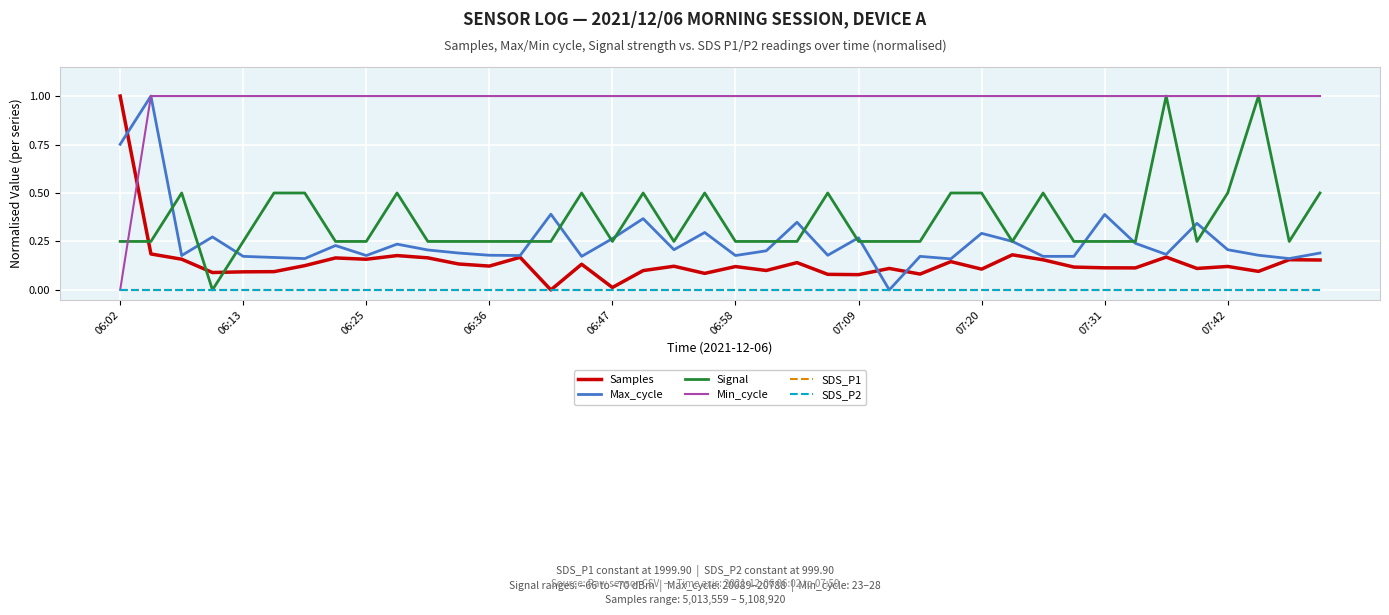

What is the maximum value shown in the chart?

1.0